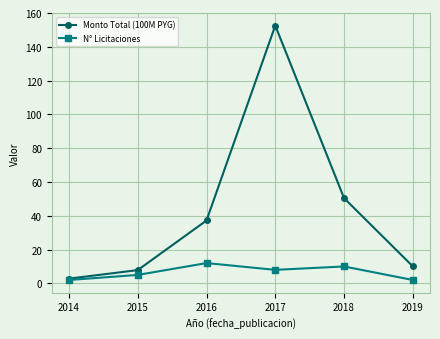

What is the total value across all series at 2017?

160.6